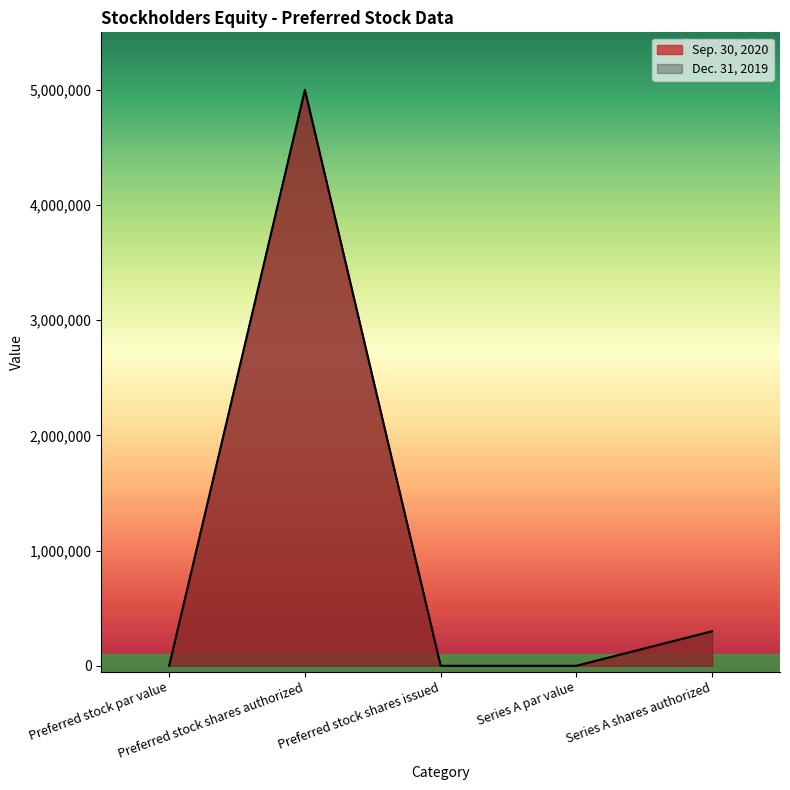

List the series in order of their peak value, lowest first.

Sep. 30, 2020, Dec. 31, 2019